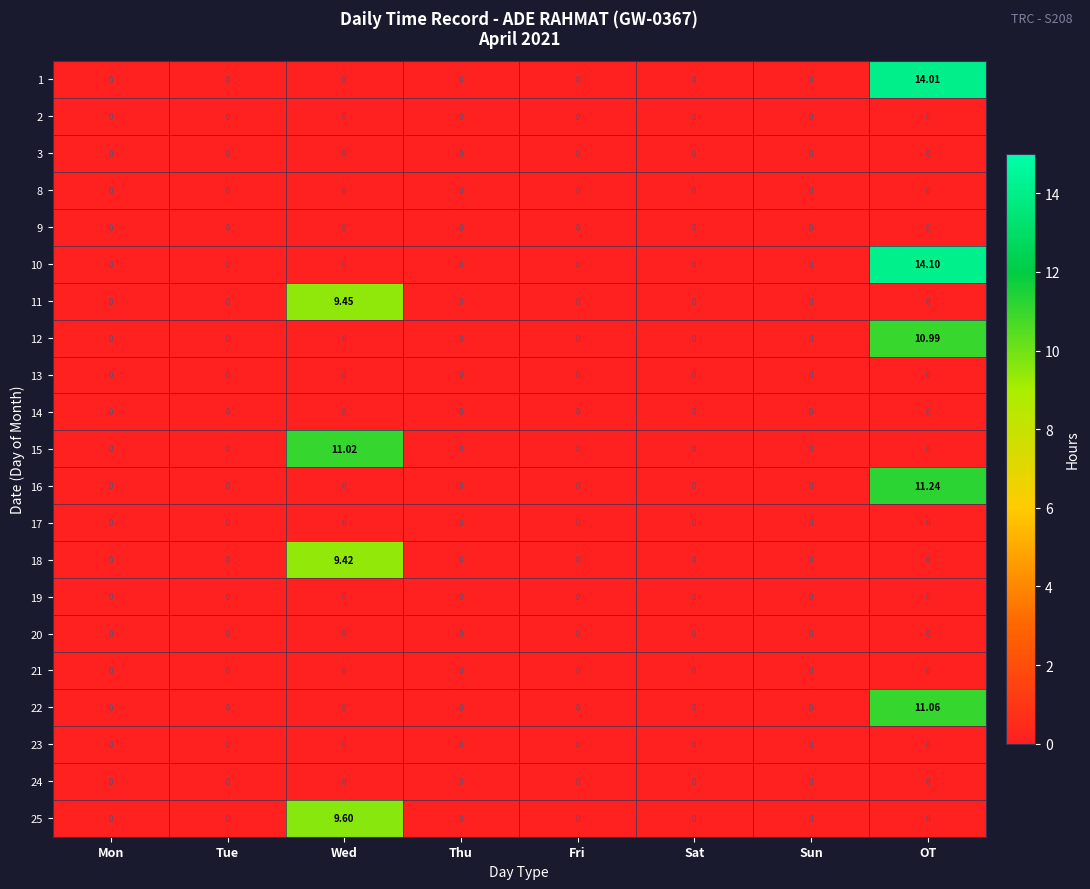

Which category has the highest value in the 11 series?

Wed